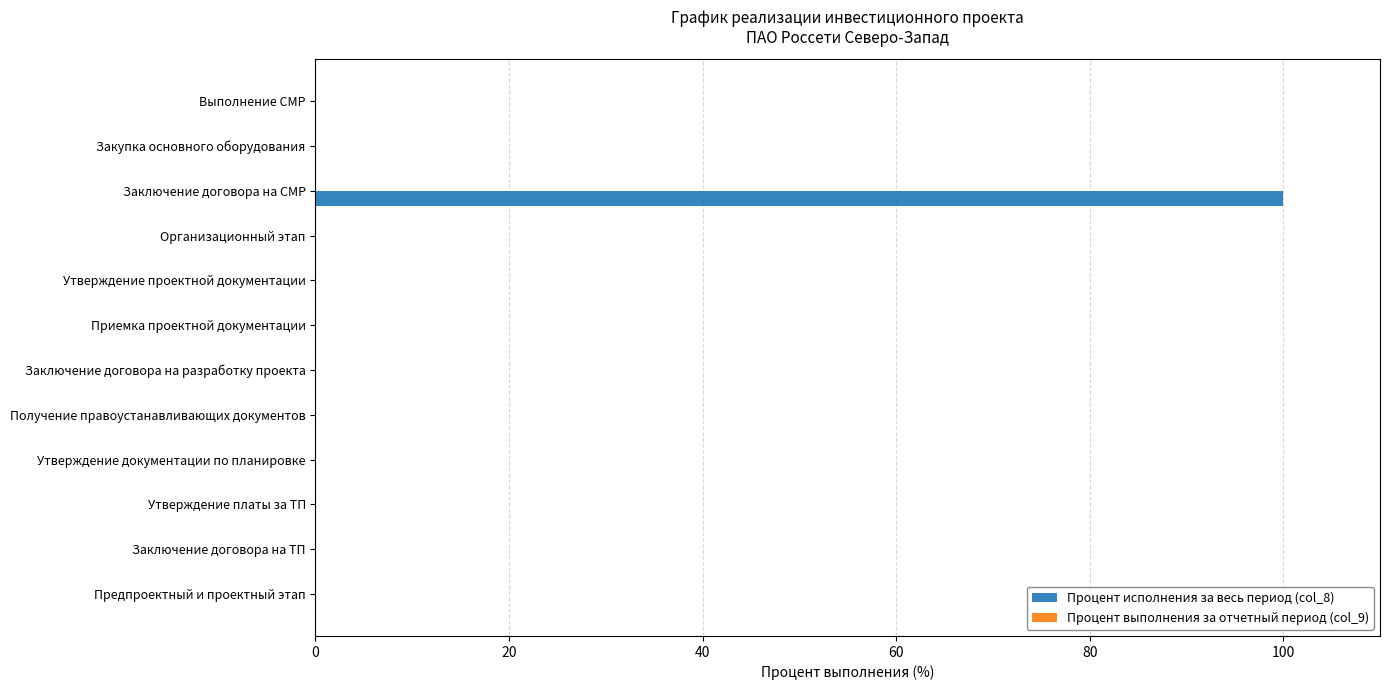

The value at Получение правоустанавливающих документов is -42. True or false?

False